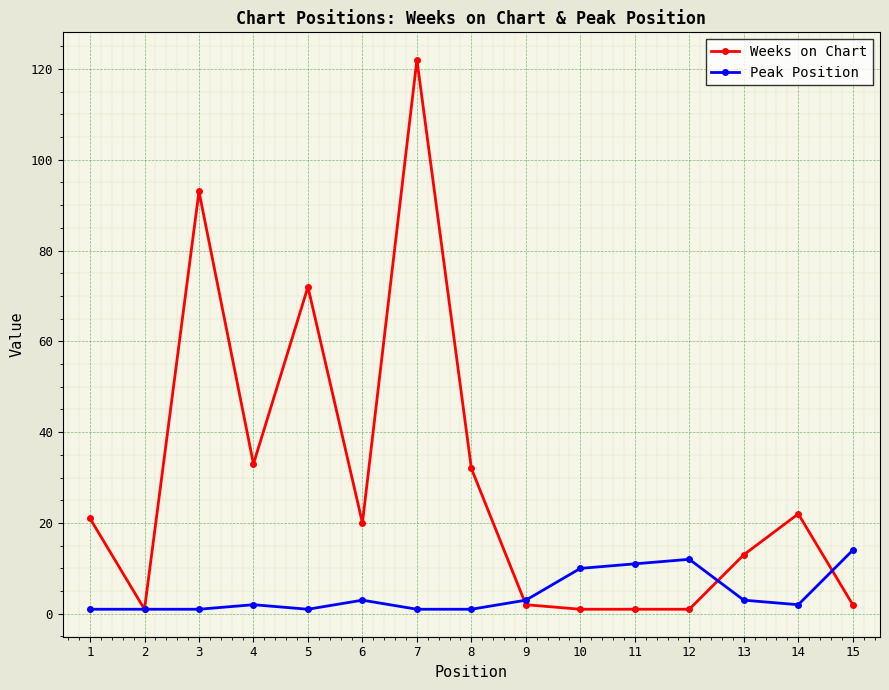

Which series has the widest spread of values?

Weeks on Chart